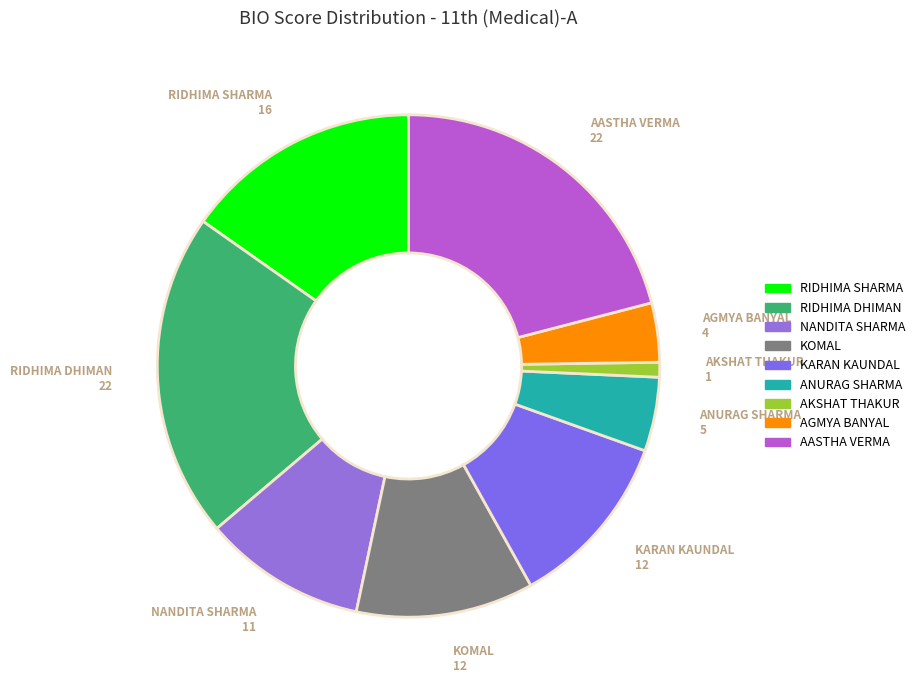

Approximately how many times larger is the value at KARAN KAUNDAL compared to AASTHA VERMA?

0.5